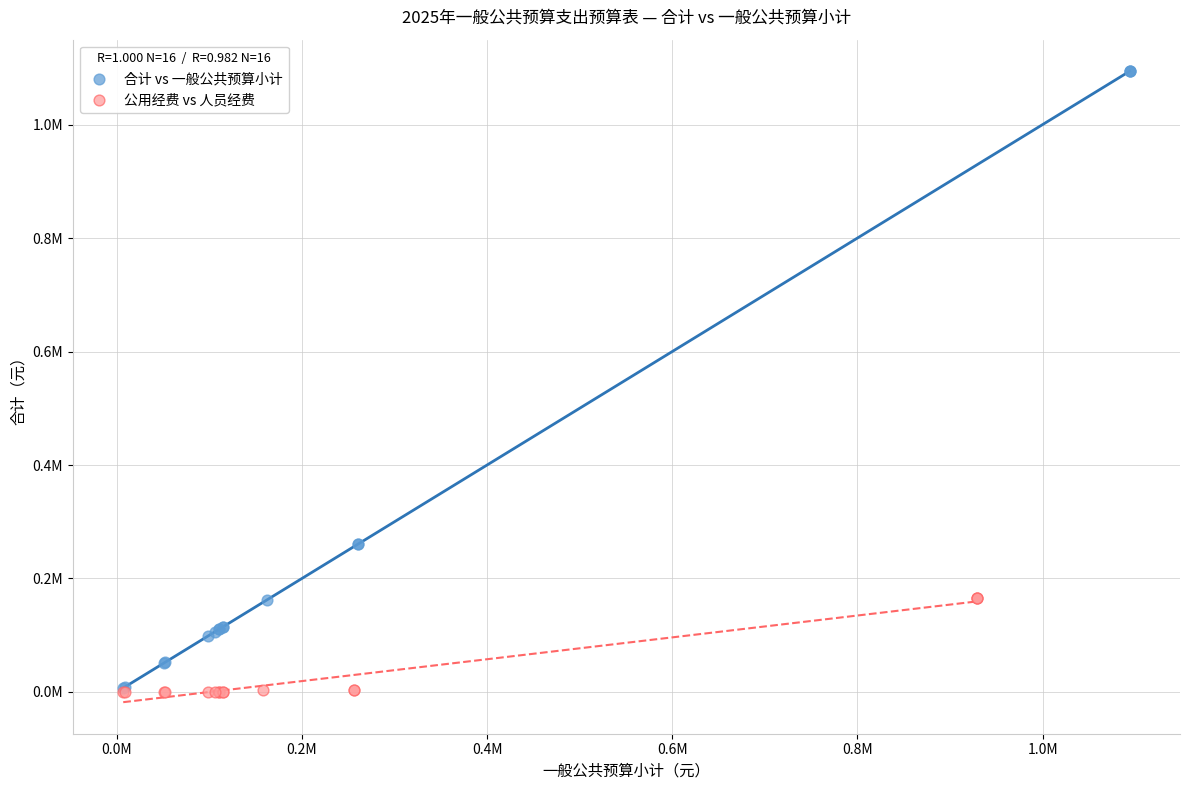

Which series reaches the maximum Y coordinate?

合计 vs 一般公共预算小计